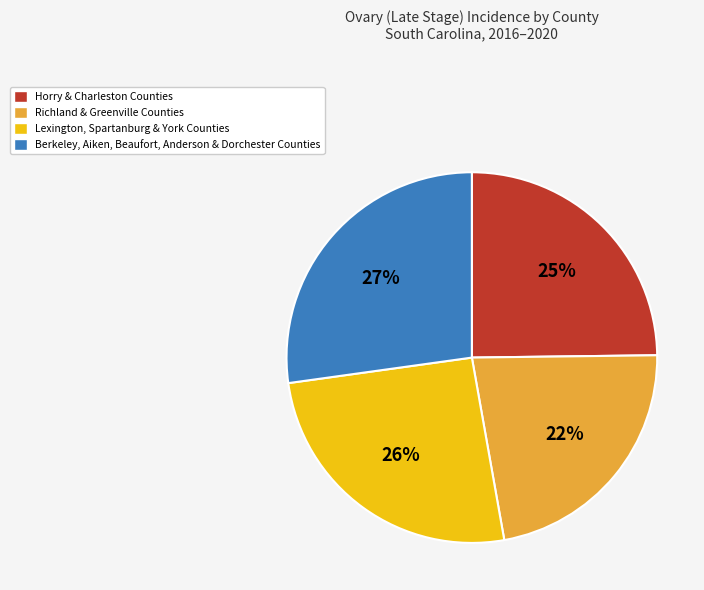

Is the sum of Richland & Greenville Counties and Lexington, Spartanburg & York Counties greater than half?

No